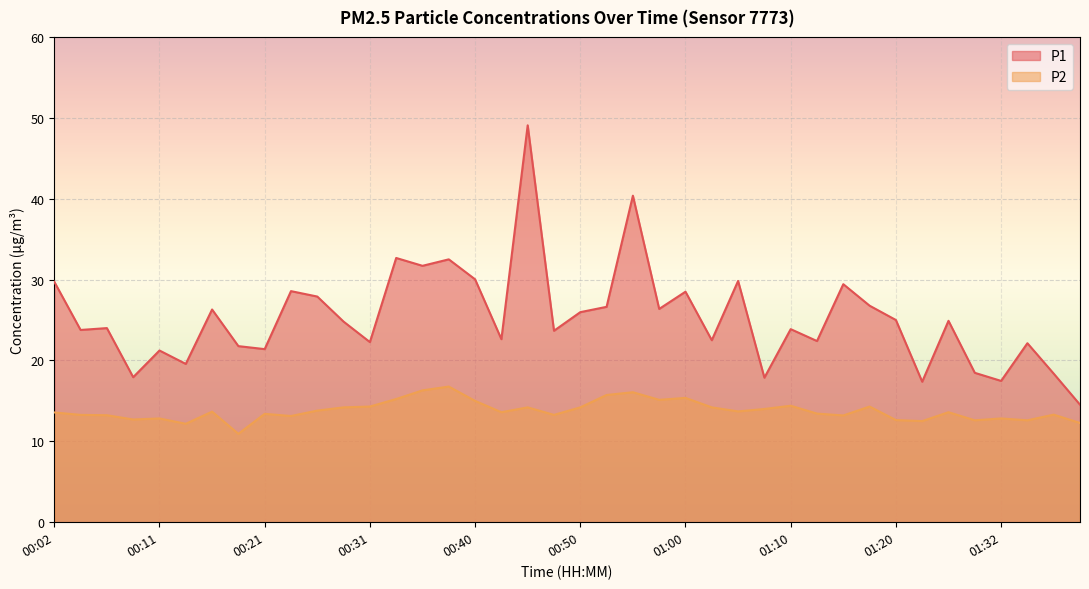

What is the label of the 30th point from the left?

01:12